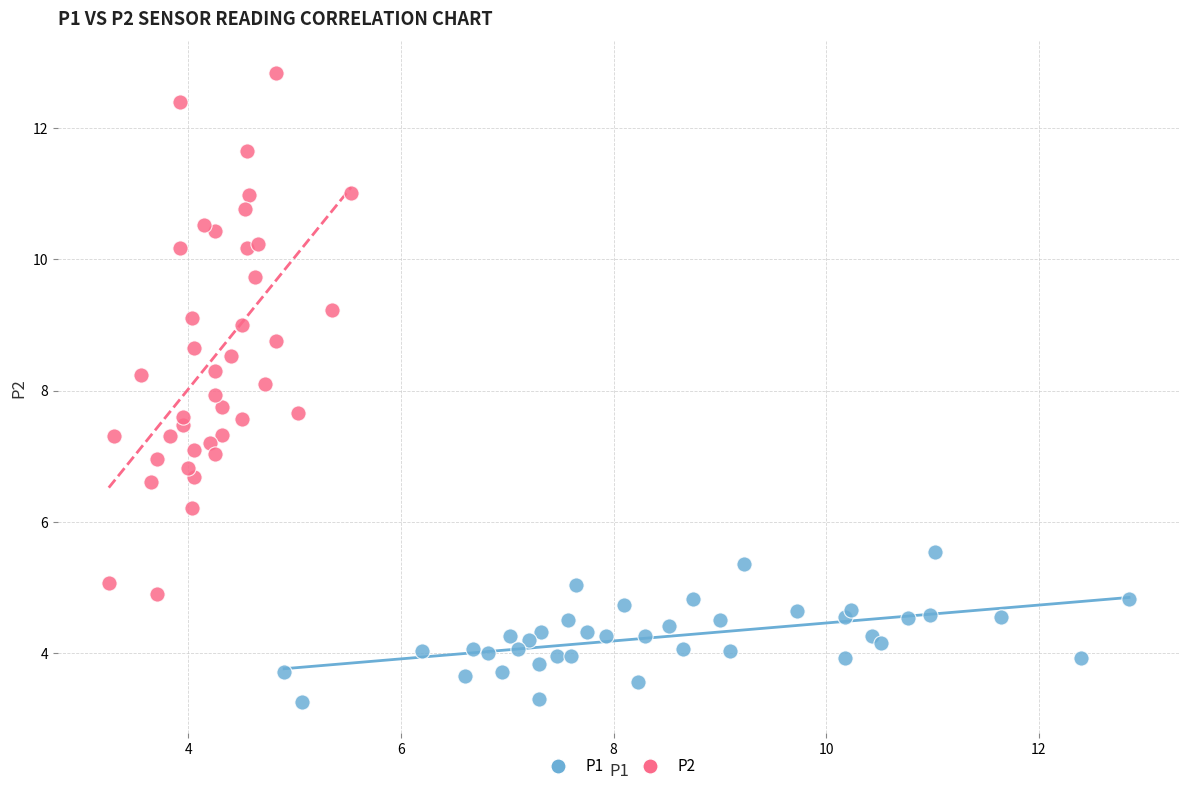

Which series has the largest Y range (max minus min)?

P2